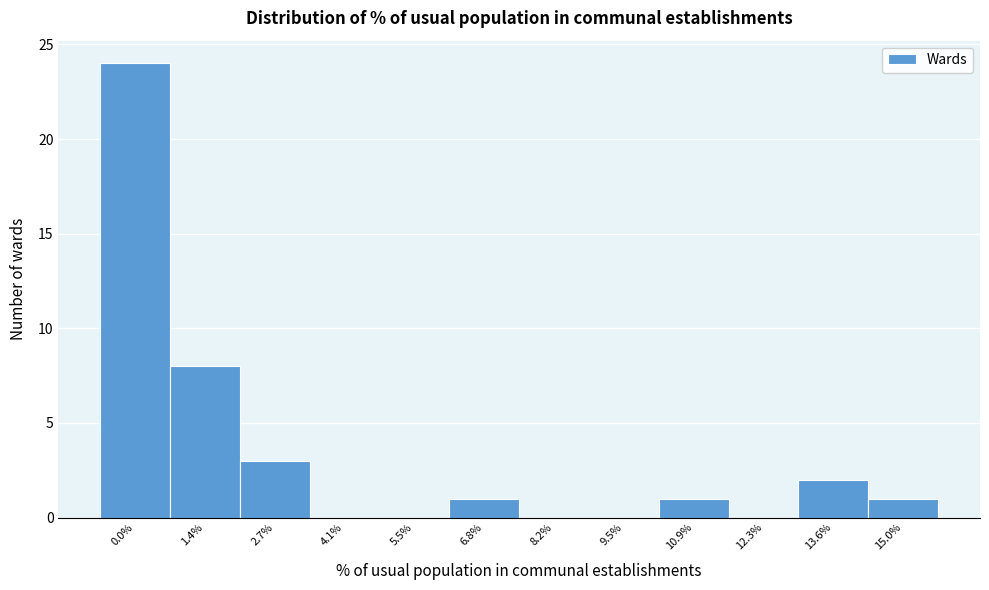

Reading right to left, list all the values displayed in this chart.

15.0%=1	13.6%=2	12.3%=0	10.9%=1	9.5%=0	8.2%=0	6.8%=1	5.5%=0	4.1%=0	2.7%=3	1.4%=8	0.0%=24